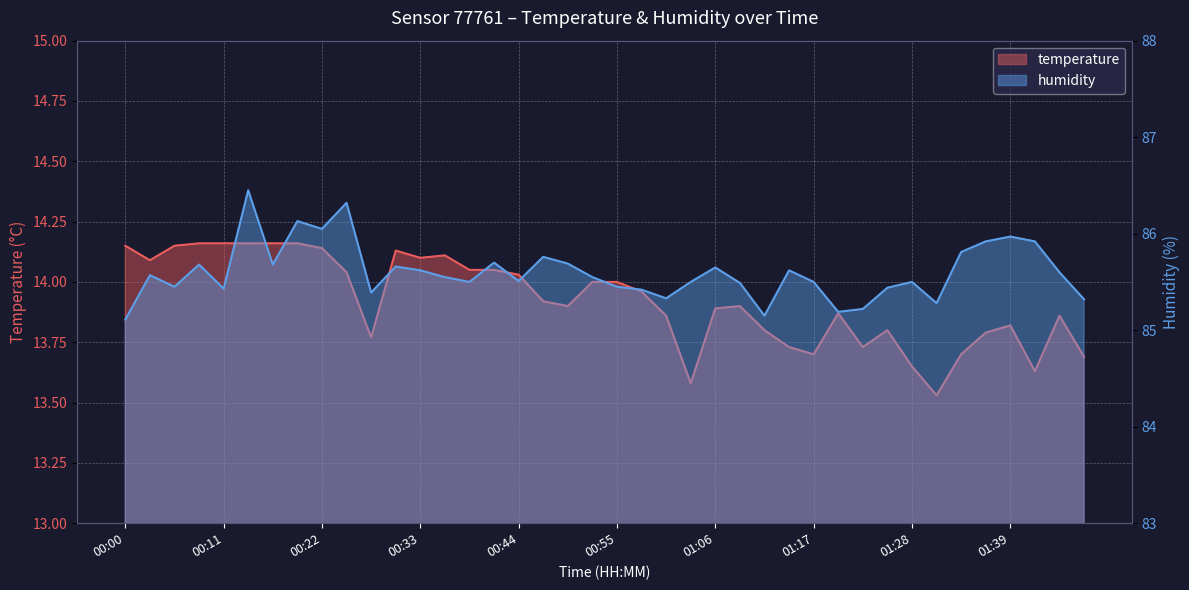

What is the lowest value of the humidity series?

85.1